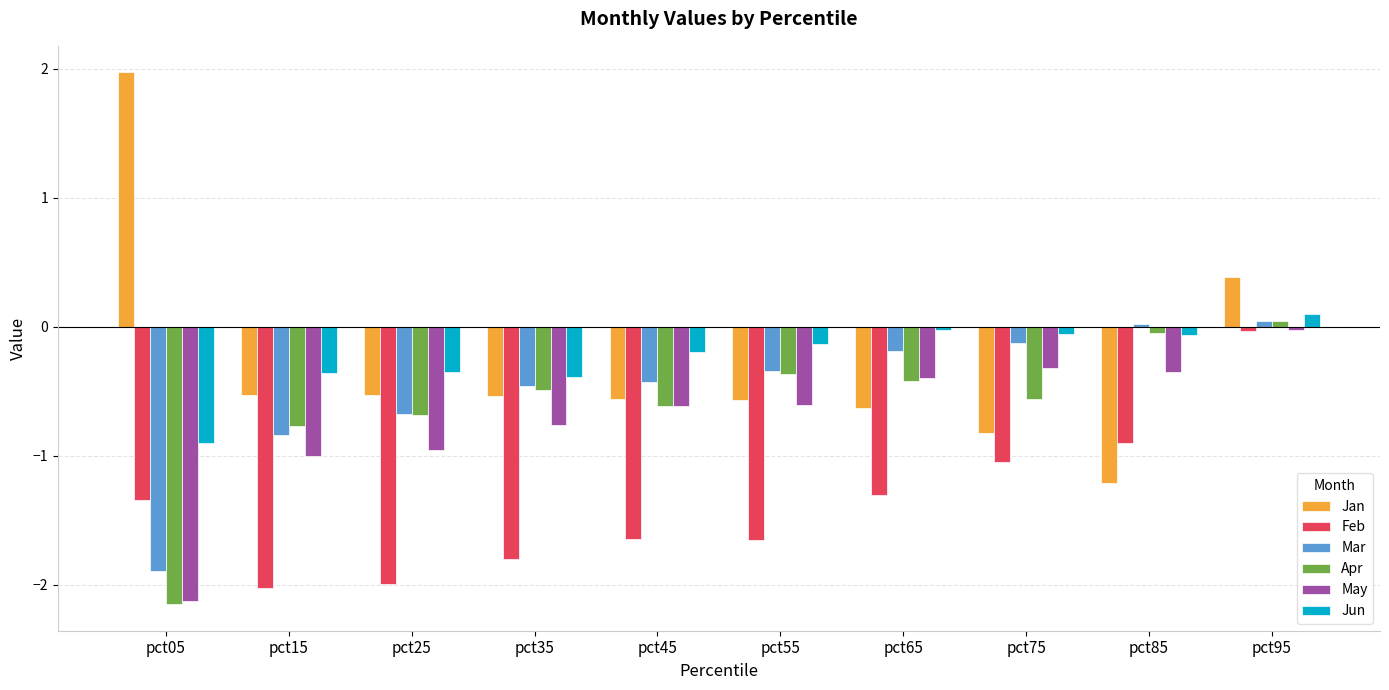

How many bars are there in total?

60